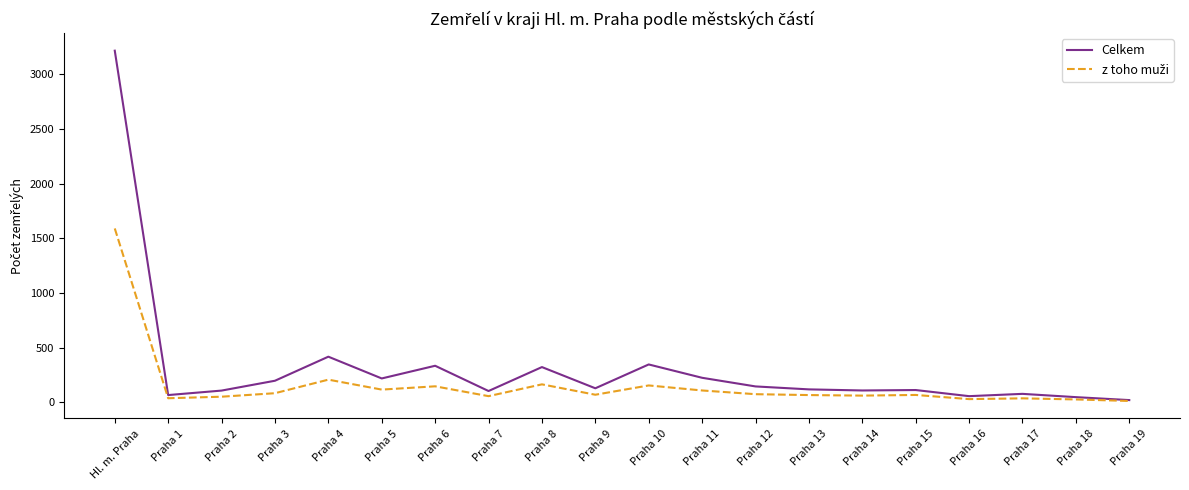

At which category is the sum across all series the highest?

Hl. m. Praha